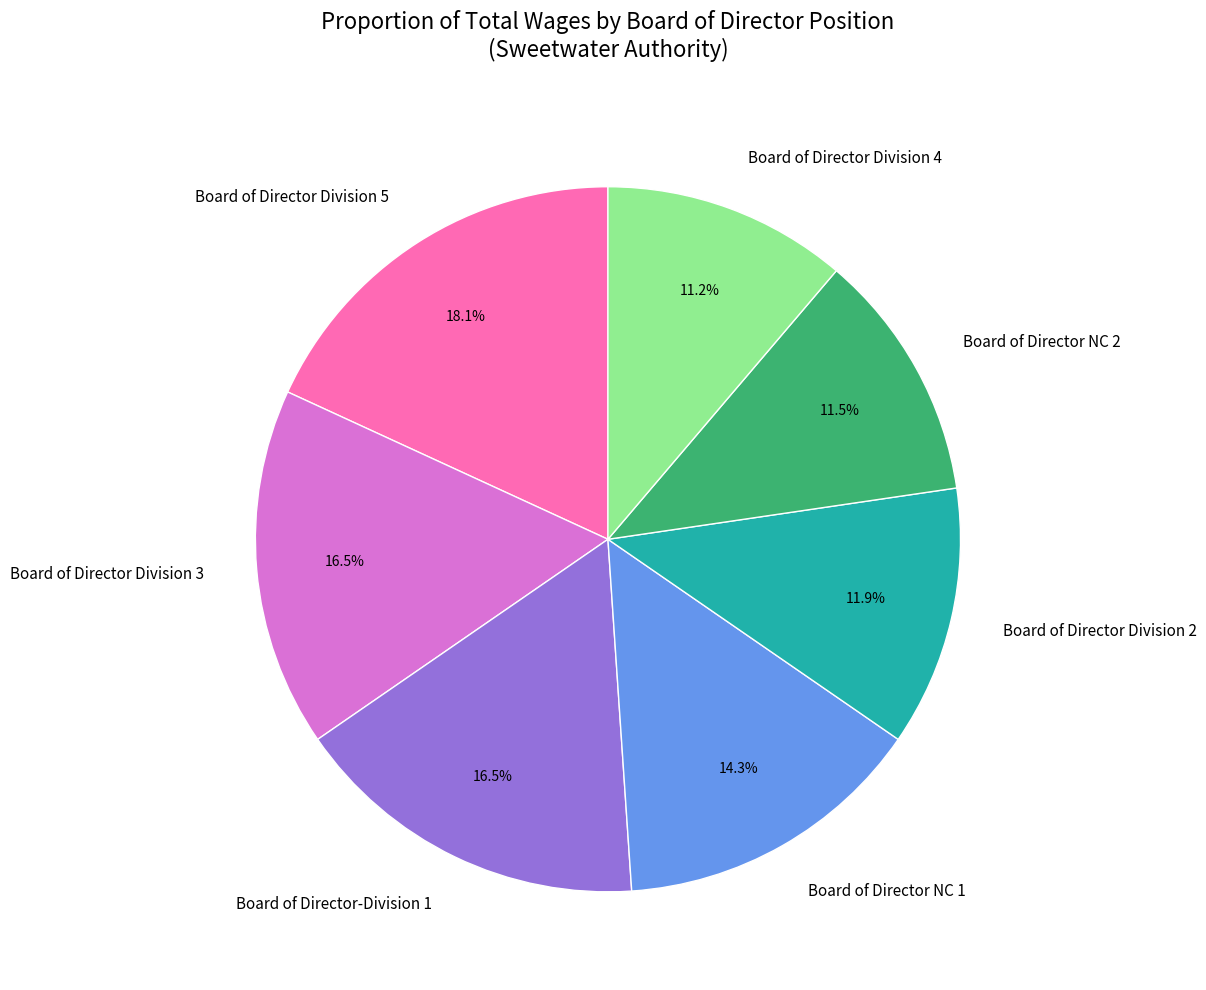

How many segments does this pie chart have?

7